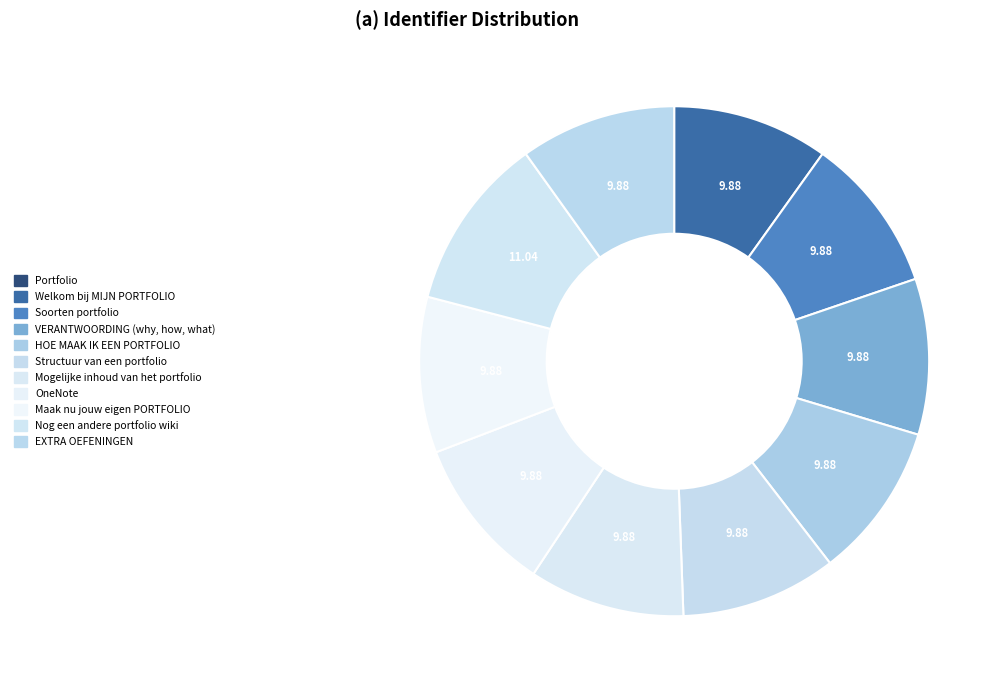

Is there any slice that represents more than half of the pie?

No